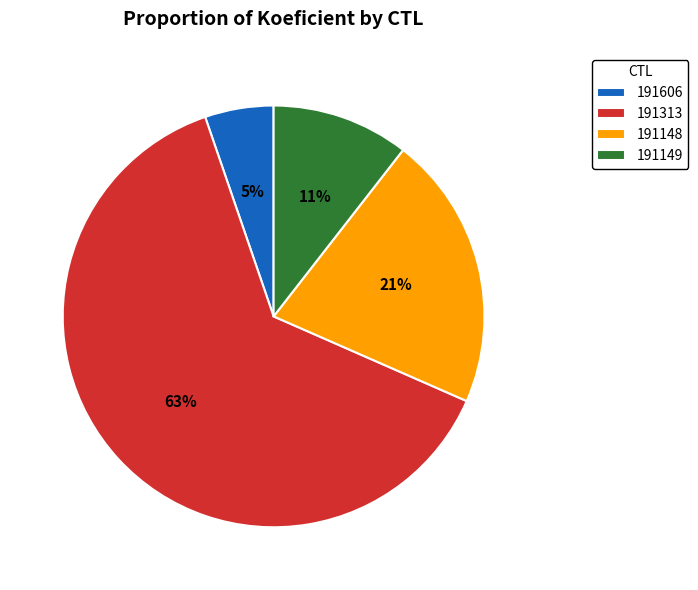

To the nearest percent, what is the average slice percentage?

25%